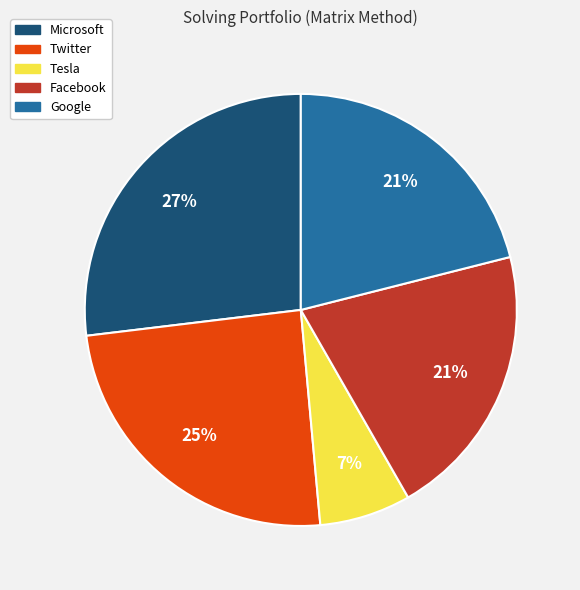

To the nearest percent, what percentage of the pie is Microsoft?

27%